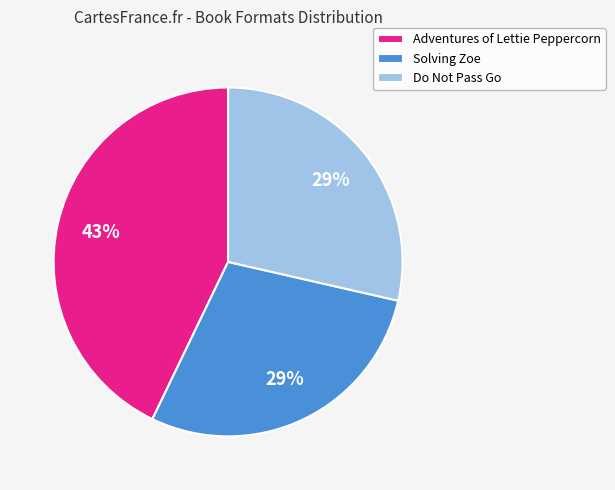

To the nearest percent, what is the difference between the Adventures of Lettie Peppercorn and Solving Zoe slice percentages?

14%